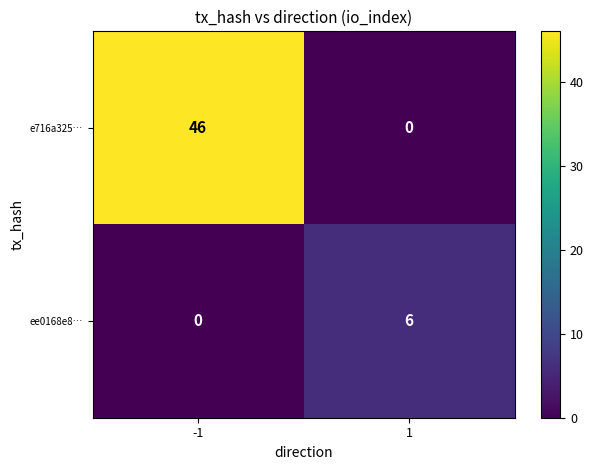

What is the maximum value shown in the chart?

46